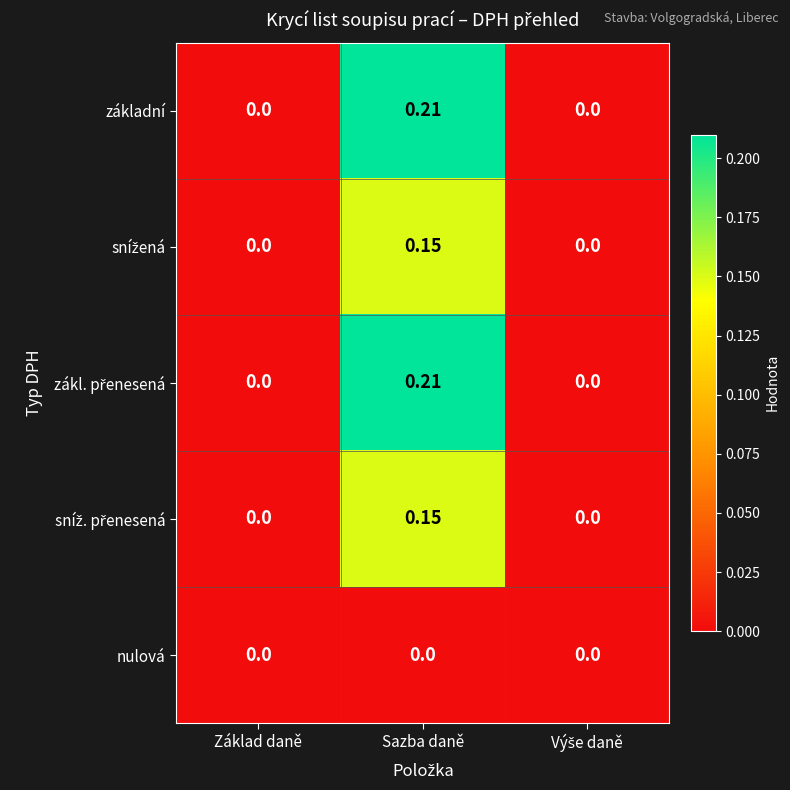

Which label corresponds to the largest value in the chart?

Sazba daně